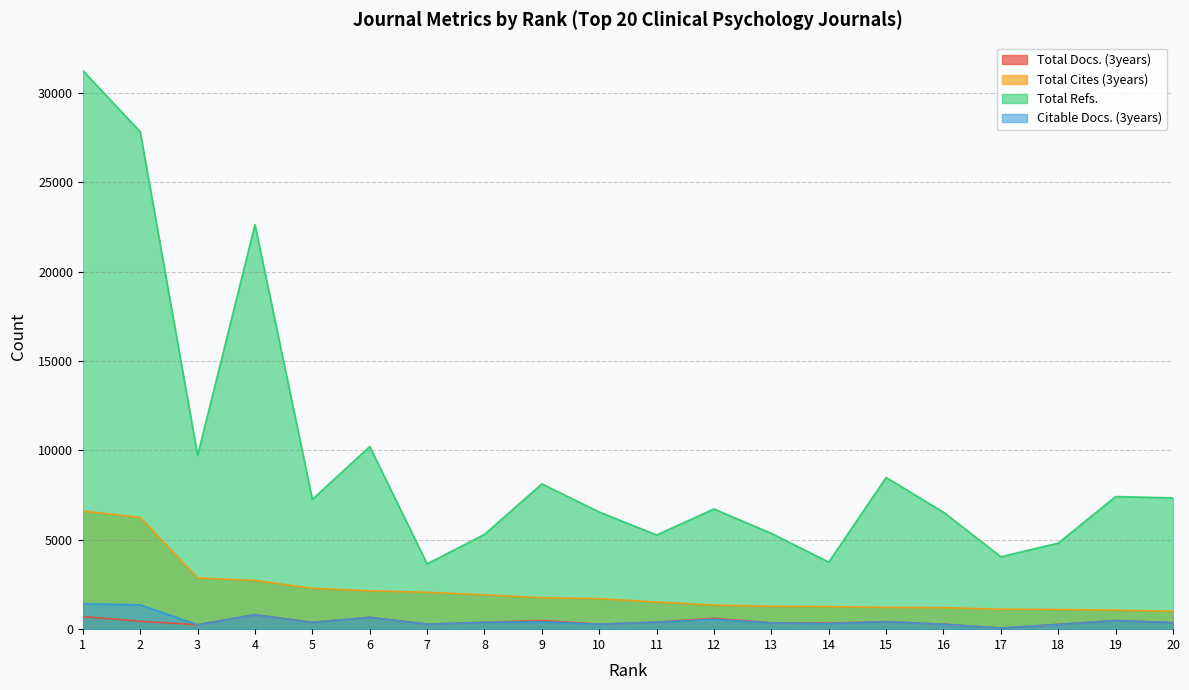

At 8, list the series in order from smallest to largest.

Citable Docs. (3years), Total Docs. (3years), Total Cites (3years), Total Refs.